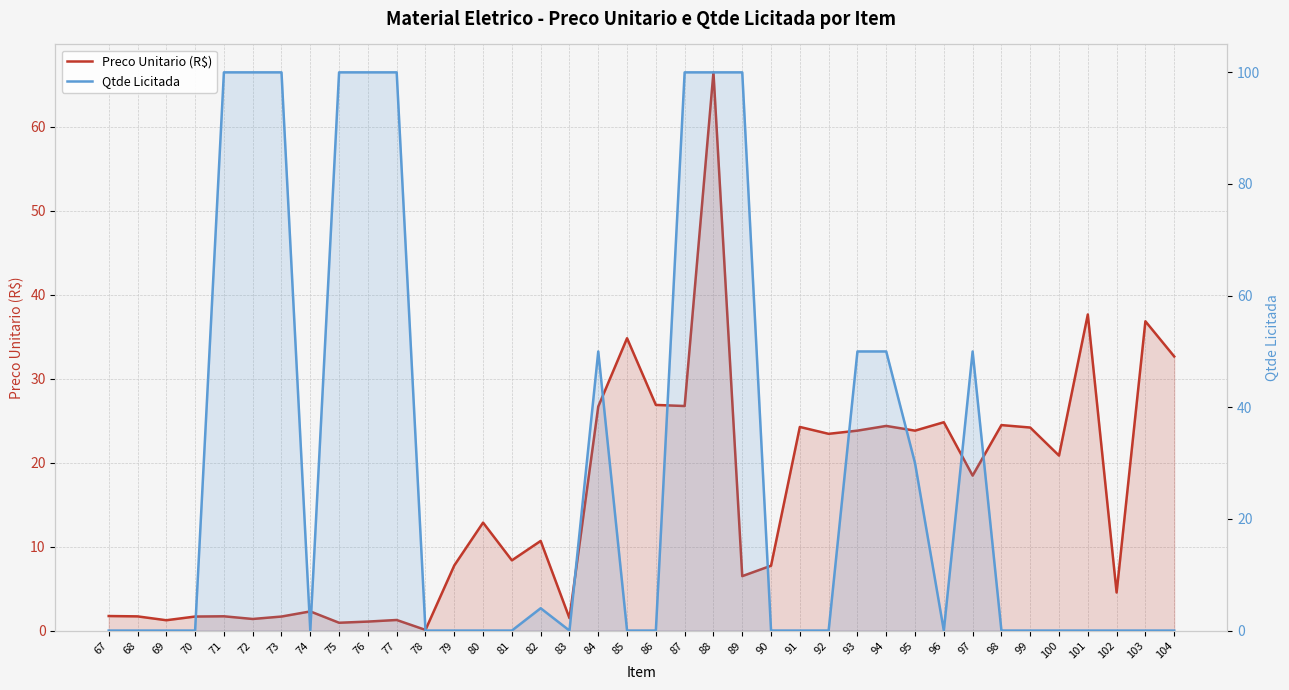

At which category is the sum across all series the highest?

88